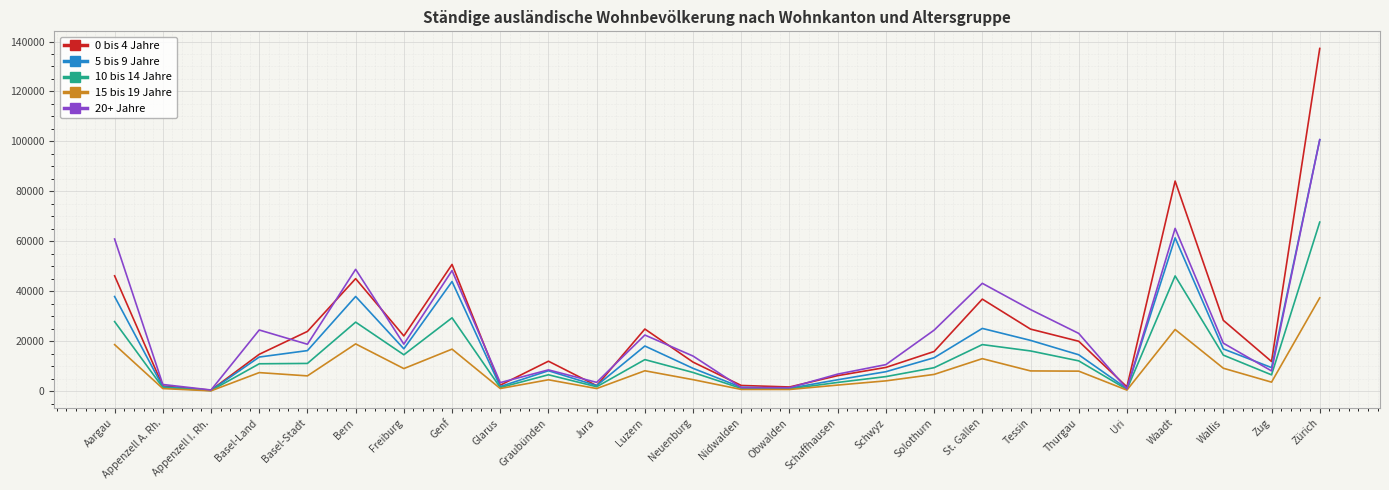

Does the chart display data point markers on the line(s)?

No